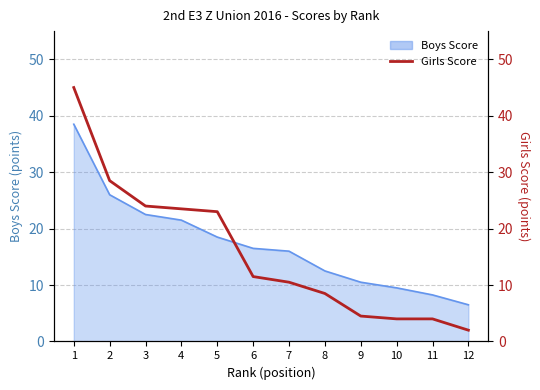

List the labels in order of value, largest first.

1, 2, 3, 4, 5, 6, 7, 8, 9, 10, 11, 12